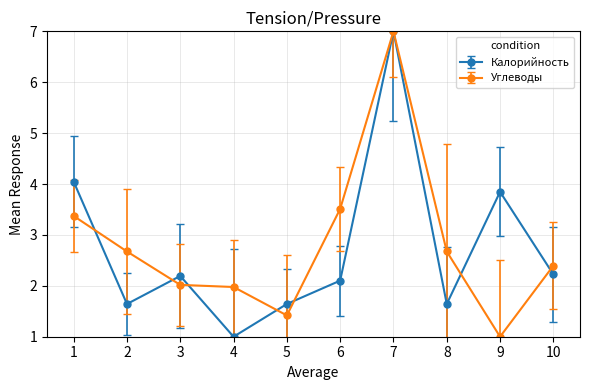

What is the highest value of the Калорийность series?

7.0